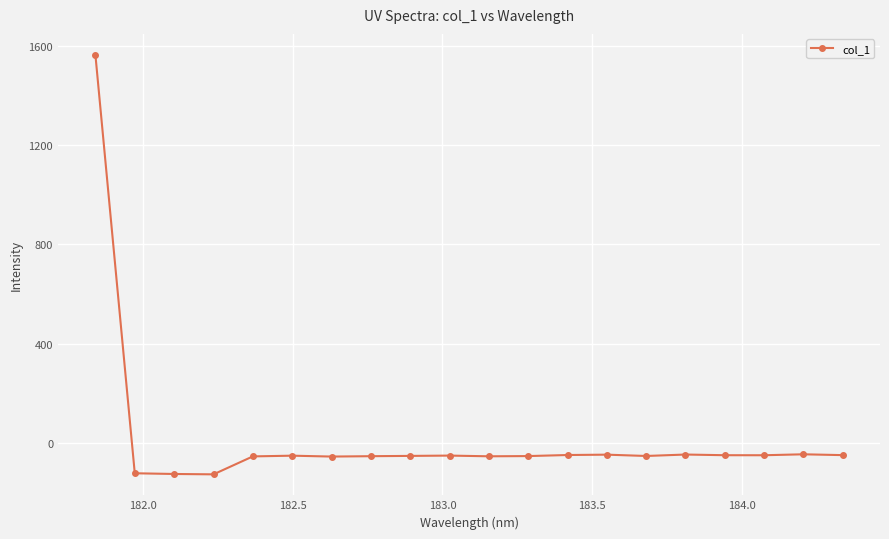

What is the greatest value displayed?

1563.2